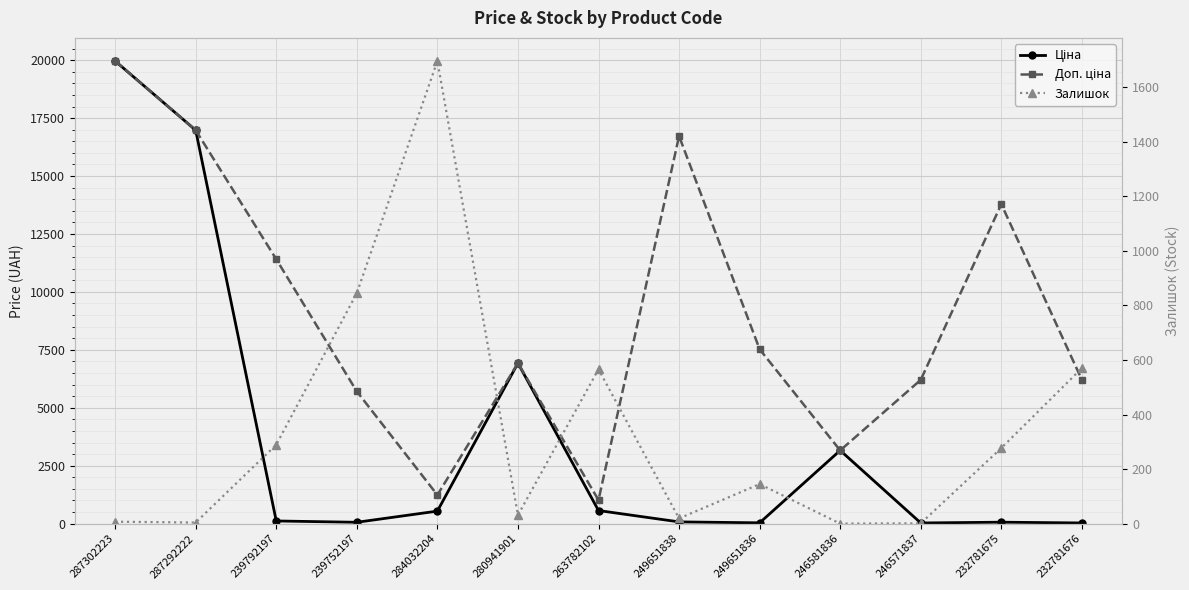

What position from the right is 249651836?

5